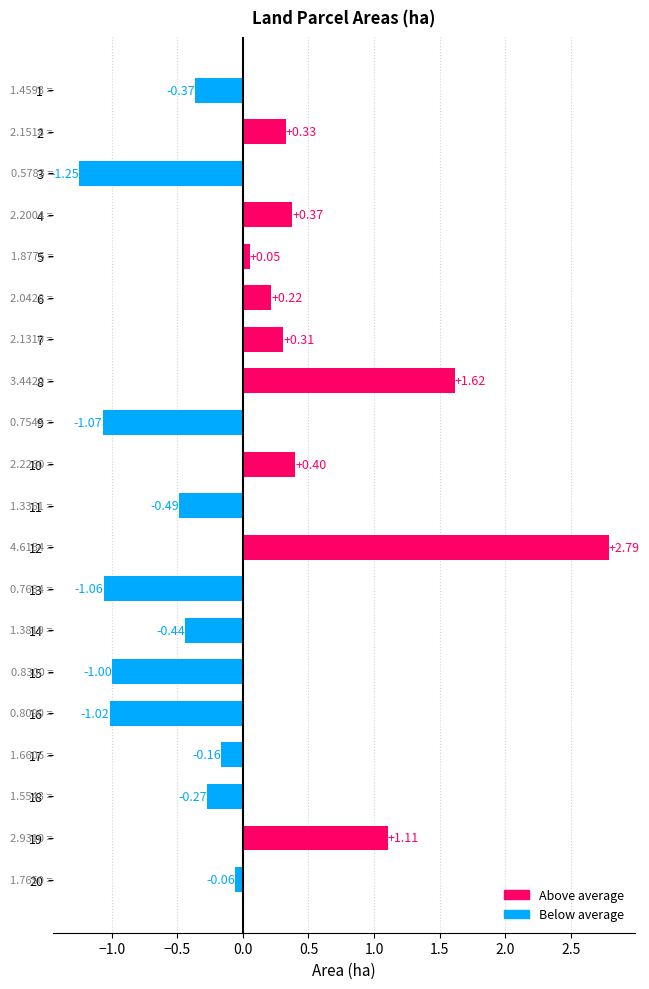

List the labels in order of value, largest first.

12, 8, 19, 10, 4, 2, 7, 6, 5, 20, 17, 18, 1, 14, 11, 15, 16, 13, 9, 3